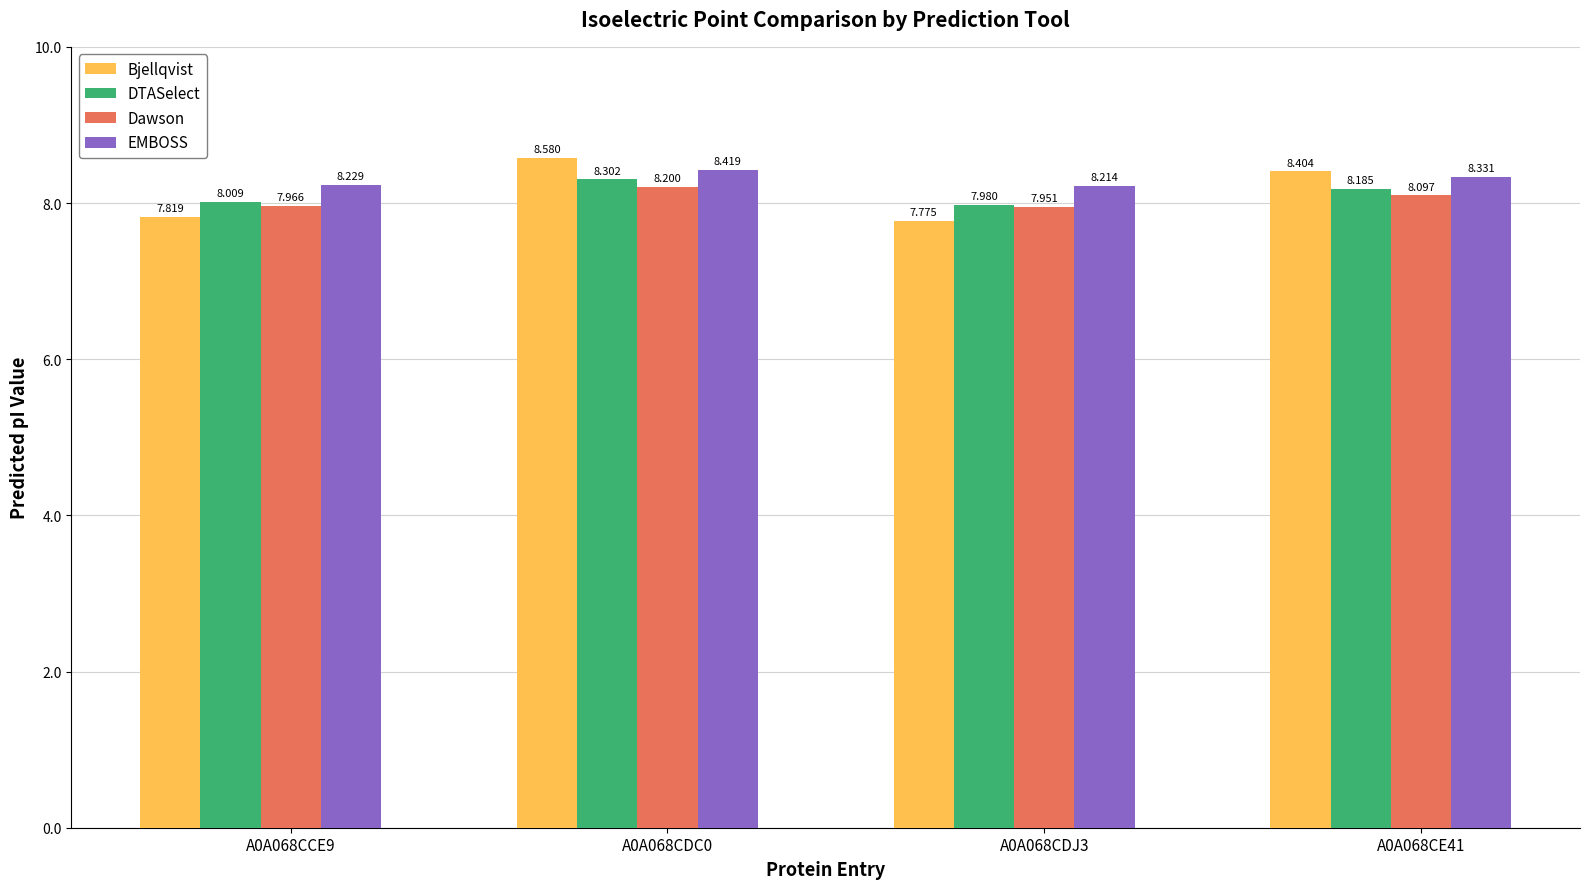

Between A0A068CDJ3 and A0A068CE41, which series saw the biggest shift?

Bjellqvist